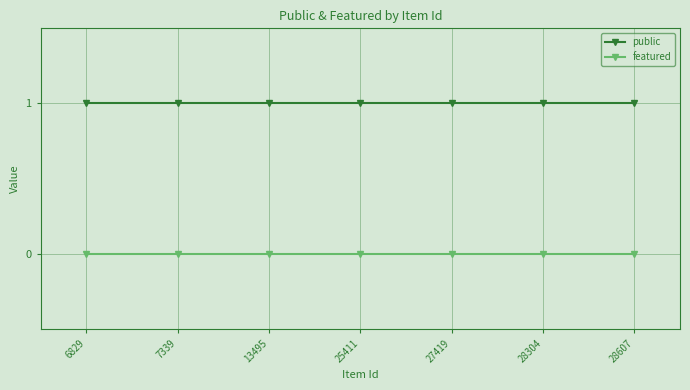

True or false: featured and public cross at least once.

False